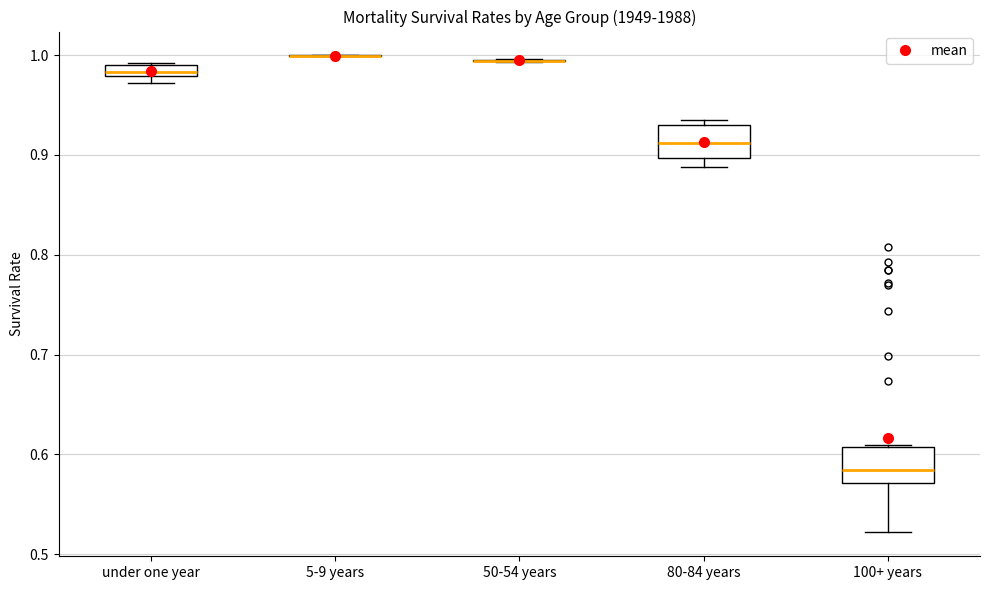

Where is the lower edge of the box for 80-84 years on the y-axis? The values are not printed on the chart, so give them approximately, as read against the axis.

0.90